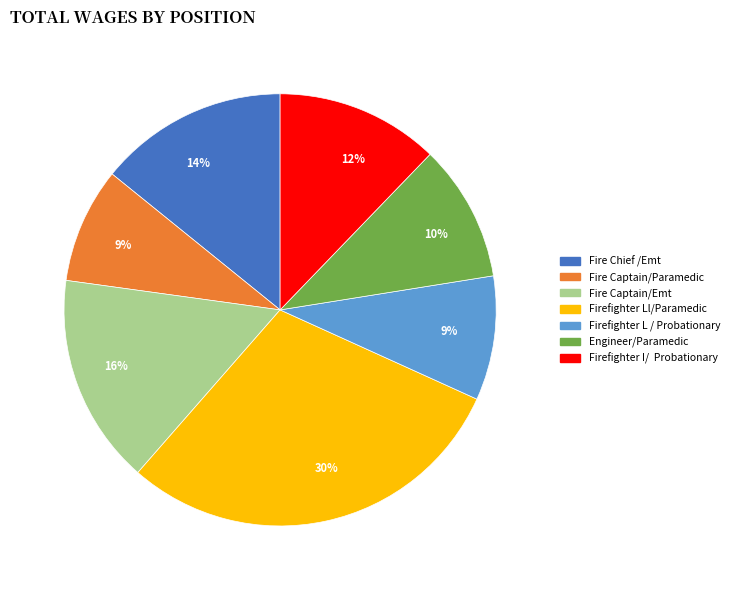

To the nearest percent, what is the difference between the largest and smallest slice percentages?

21%